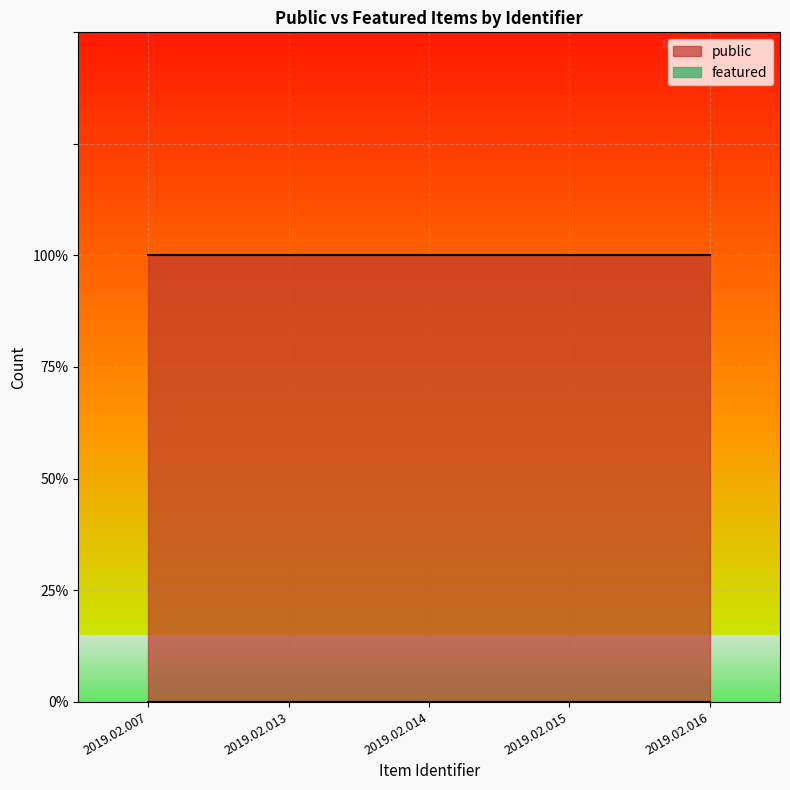

How many data points does each series have?

5